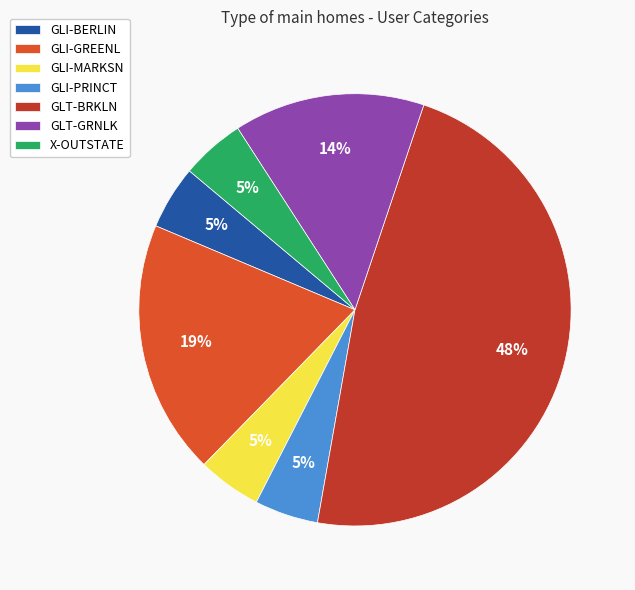

To the nearest percent, what portion does GLI-GREENL represent?

19%